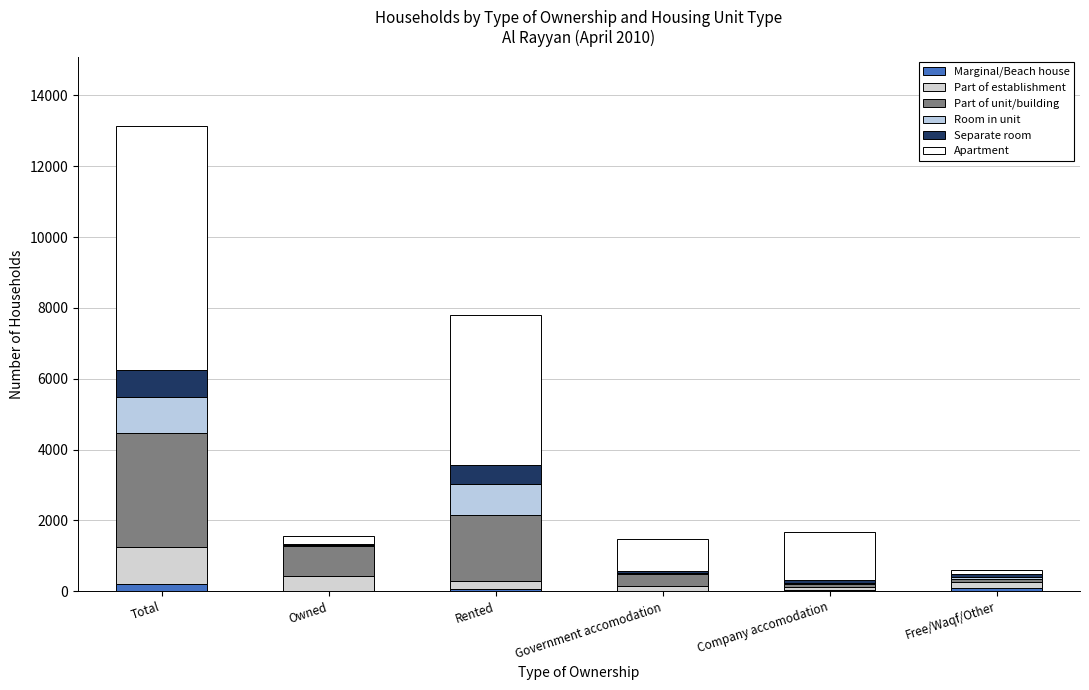

Are the bars grouped side by side (vs. stacked)?

No